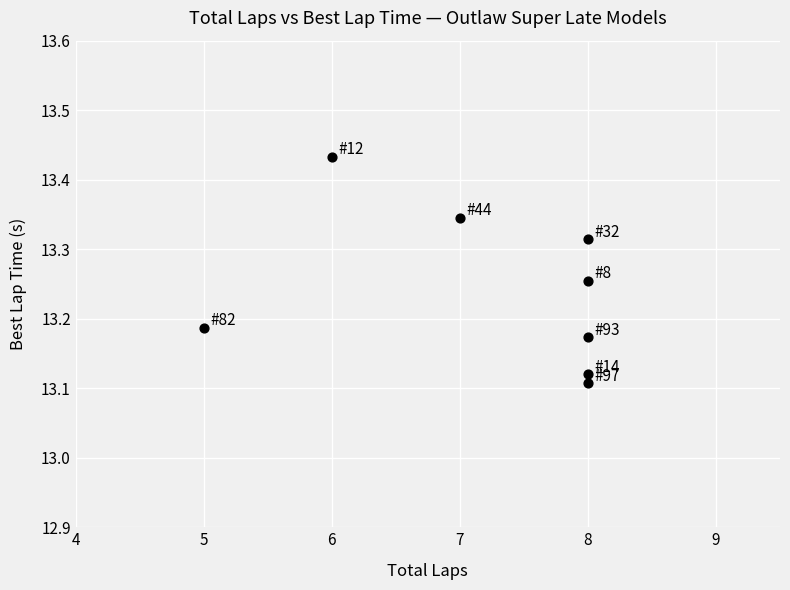

What is the range of Y values (max minus min)?

0.3